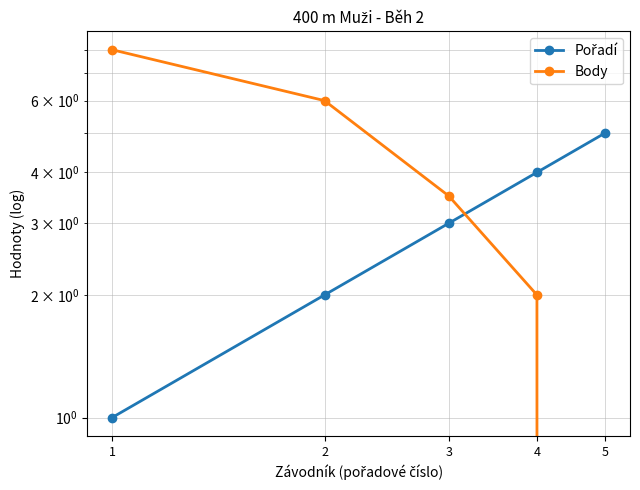

List the labels in order of Body value, smallest first.

5, 4, 3, 2, 1